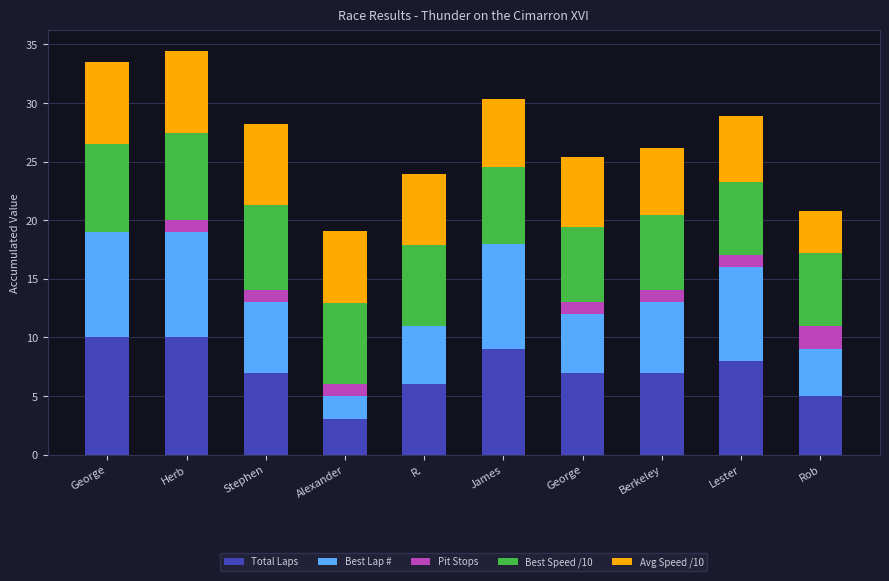

What are all the series names shown in the legend?

Total Laps, Best Lap #, Pit Stops, Best Speed /10, Avg Speed /10